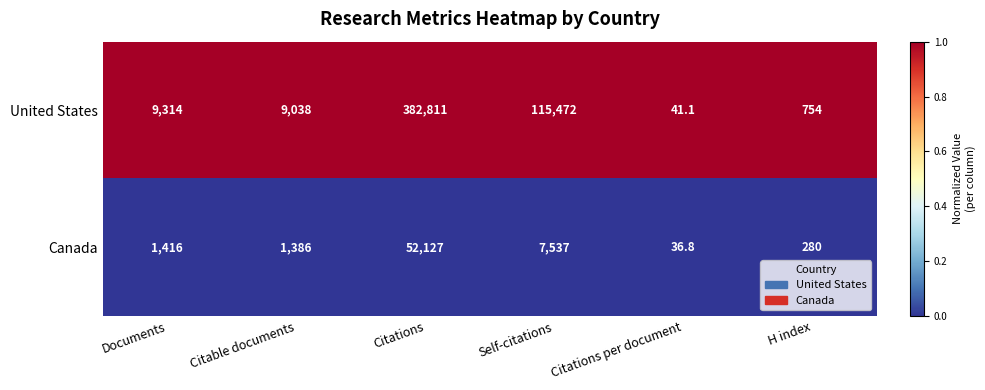

The Canada series shows 2175.6 at Documents. True or false?

False